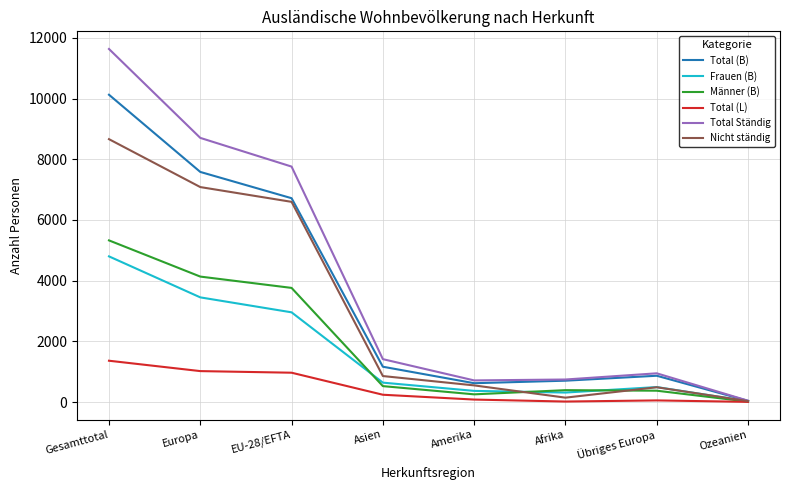

What is the maximum value for Männer (B)?

5327